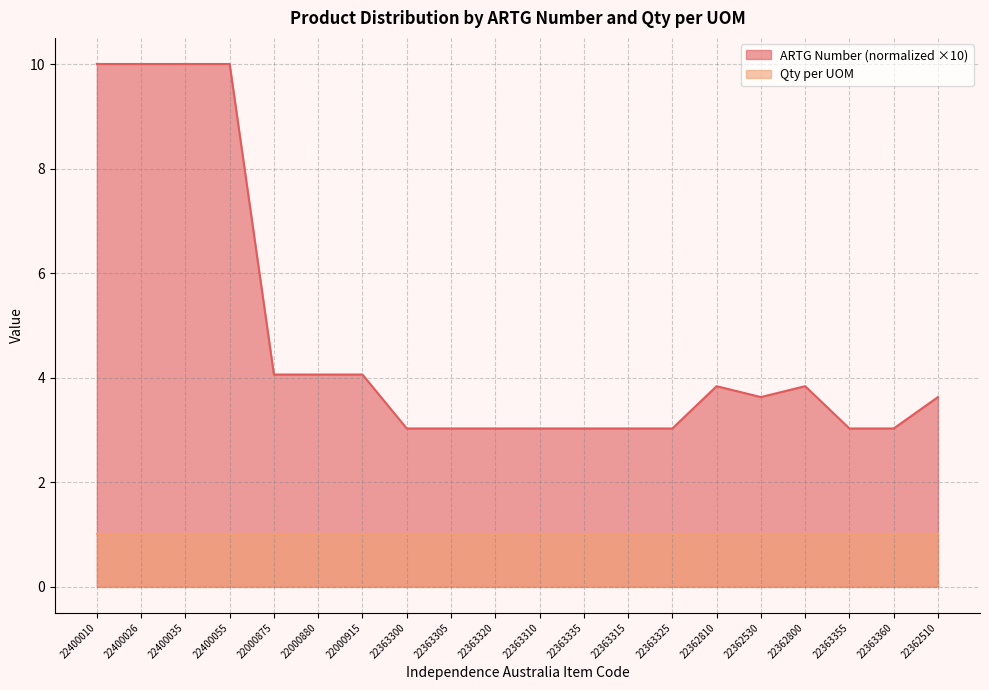

Approximately how many times larger is the value at 22363320 compared to 22362810?

0.8